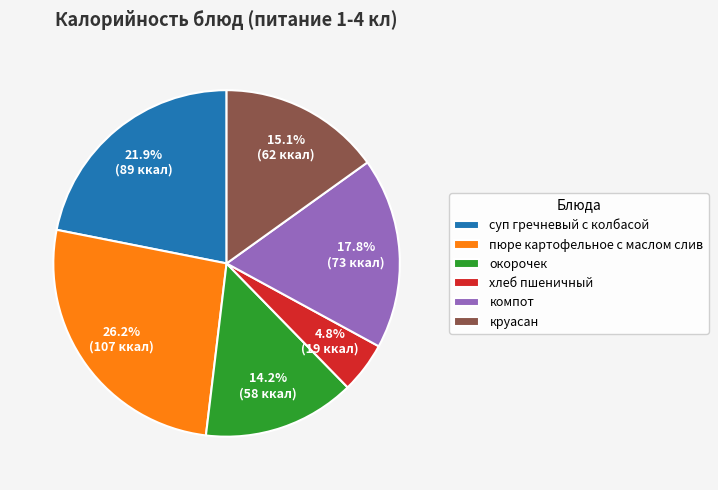

How many segments does this pie chart have?

6